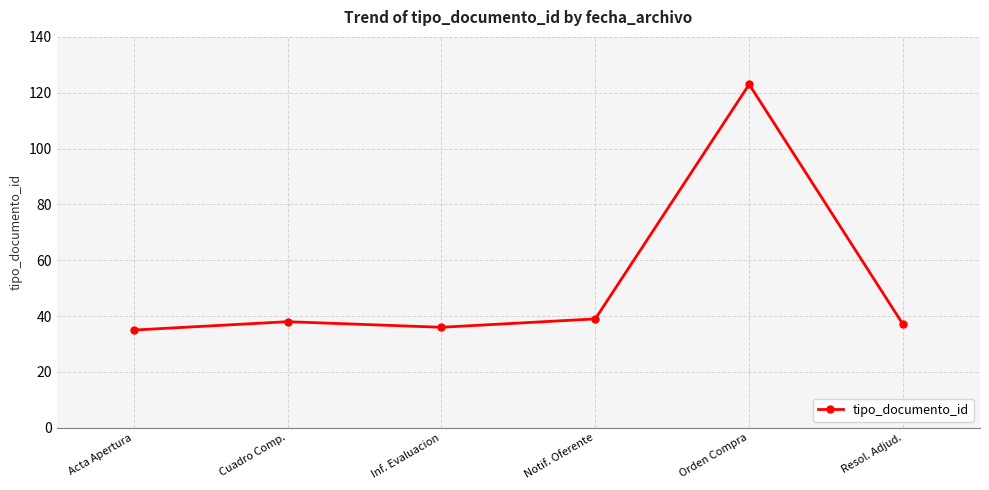

True or false: the data has more than 0 interior local peaks.

True